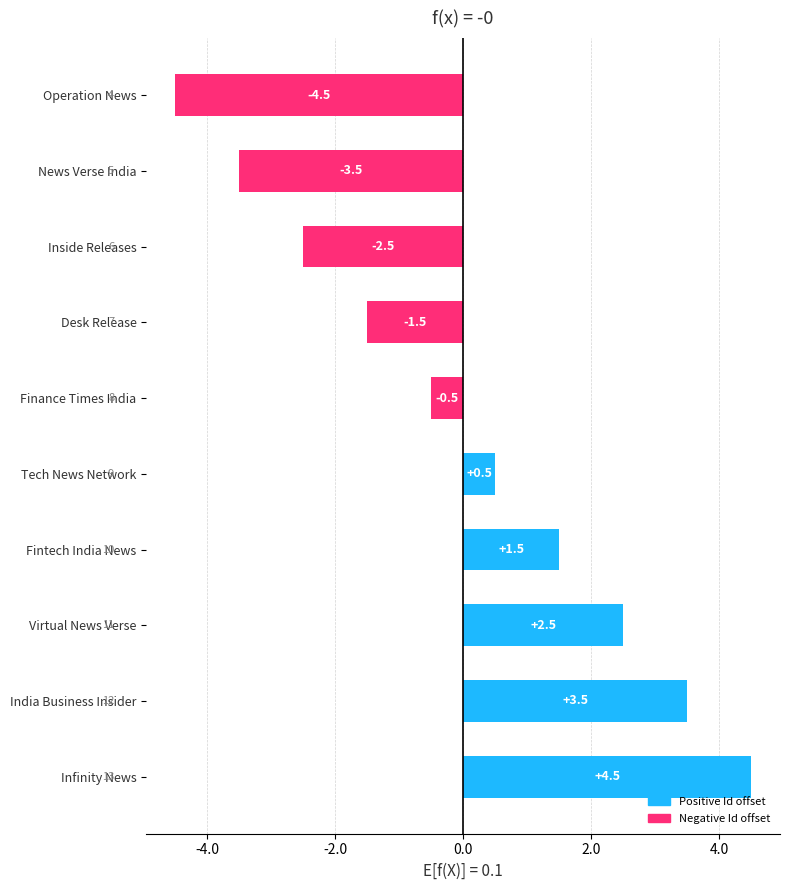

List the labels in order of value, largest first.

Infinity News, India Business Insider, Virtual News Verse, Fintech India News, Tech News Network, Finance Times India, Desk Release, Inside Releases, News Verse India, Operation News